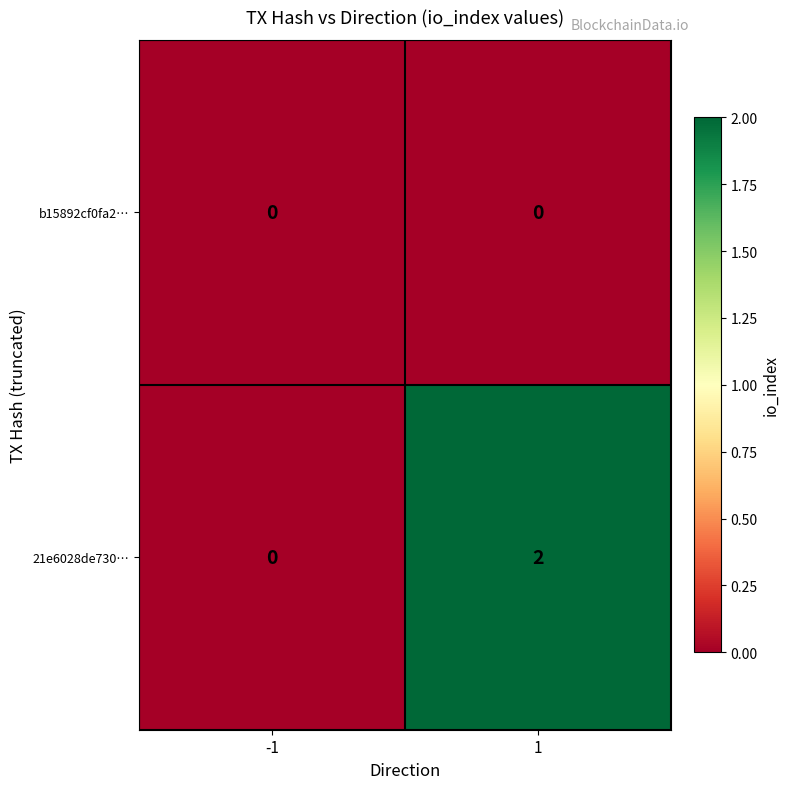

Reading left to right, extract all data points from this chart.

b15892cf0fa2…: 0	0
21e6028de730…: 0	2